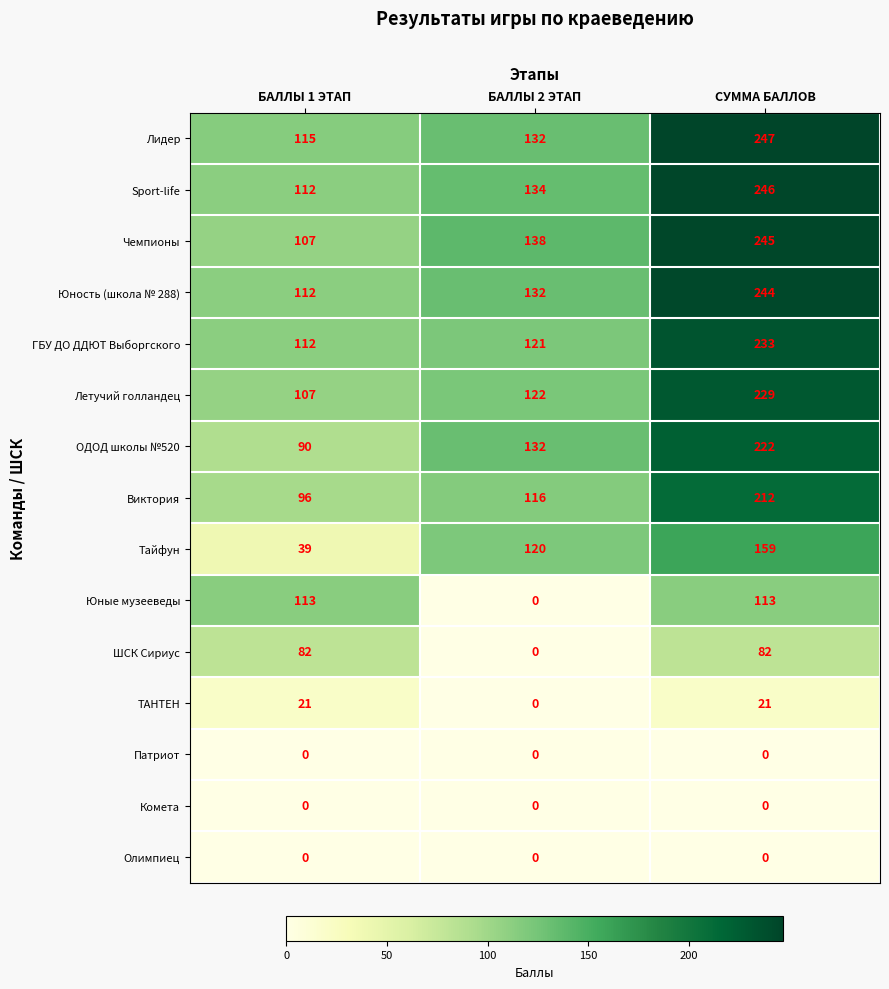

Count the ТАНТЕН values in the range 0 to 21.

3